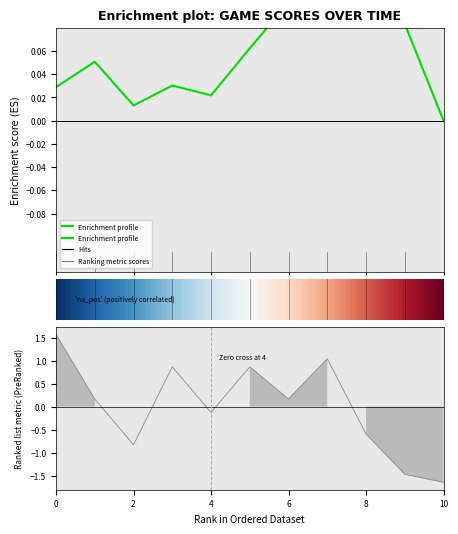

Does the chart have visible grid lines?

No